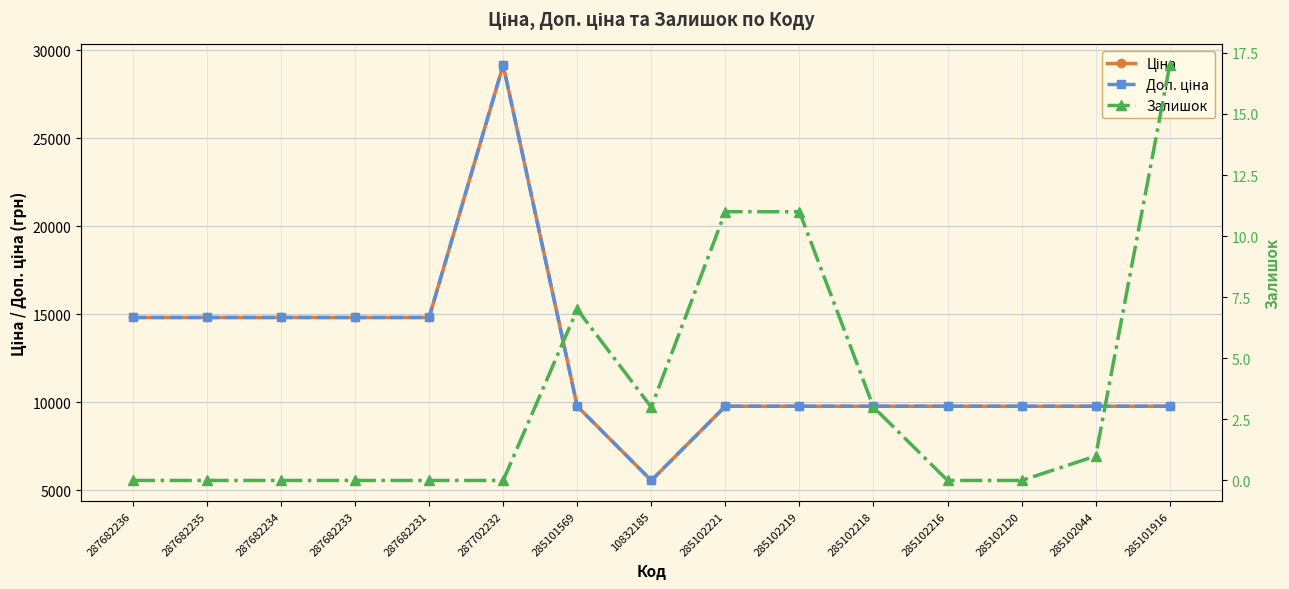

The value of Доп. ціна at 285102218 is 4012.7. True or false?

False